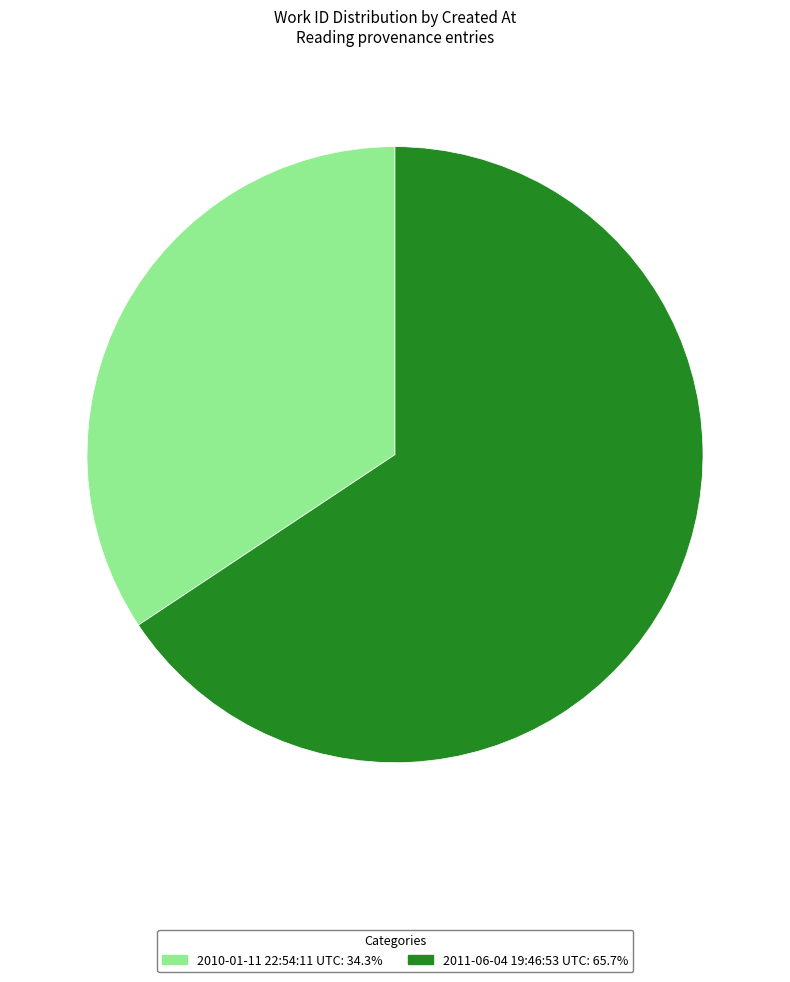

Does 2010-01-11 22:54:11 UTC account for over 50% of the chart?

No